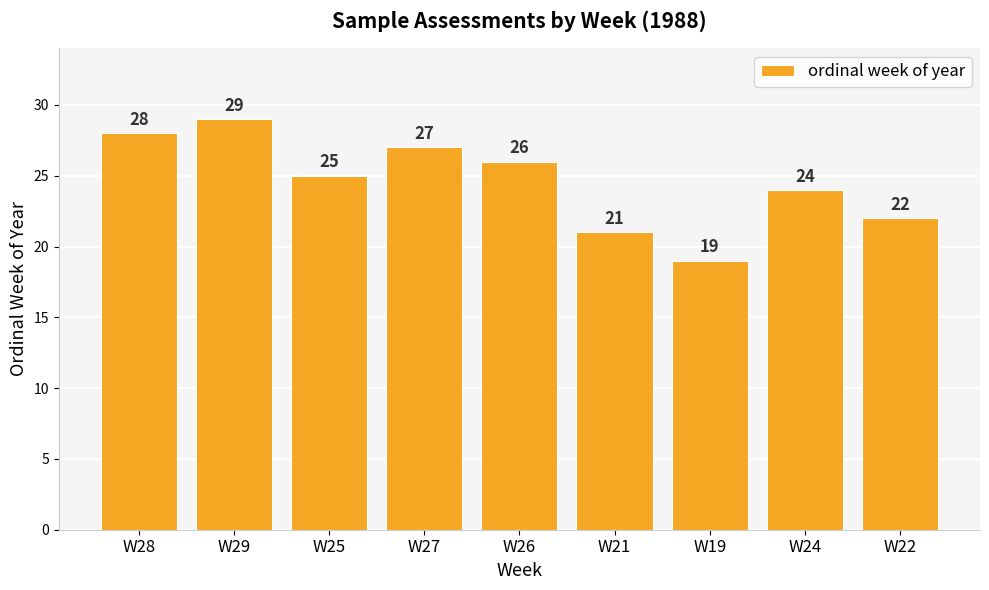

Which category has the lowest value across all series?

W19